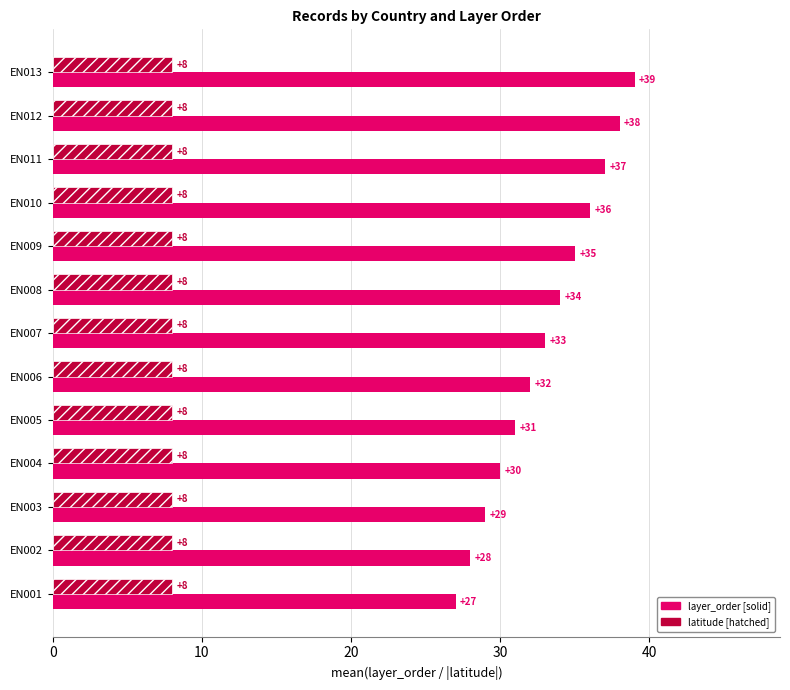

What is the greatest value displayed?

39